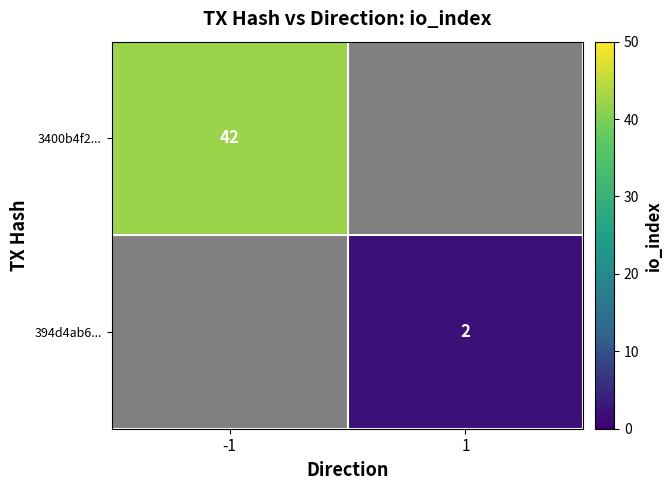

The 3400b4f2... series shows 69.2 at -1. True or false?

False